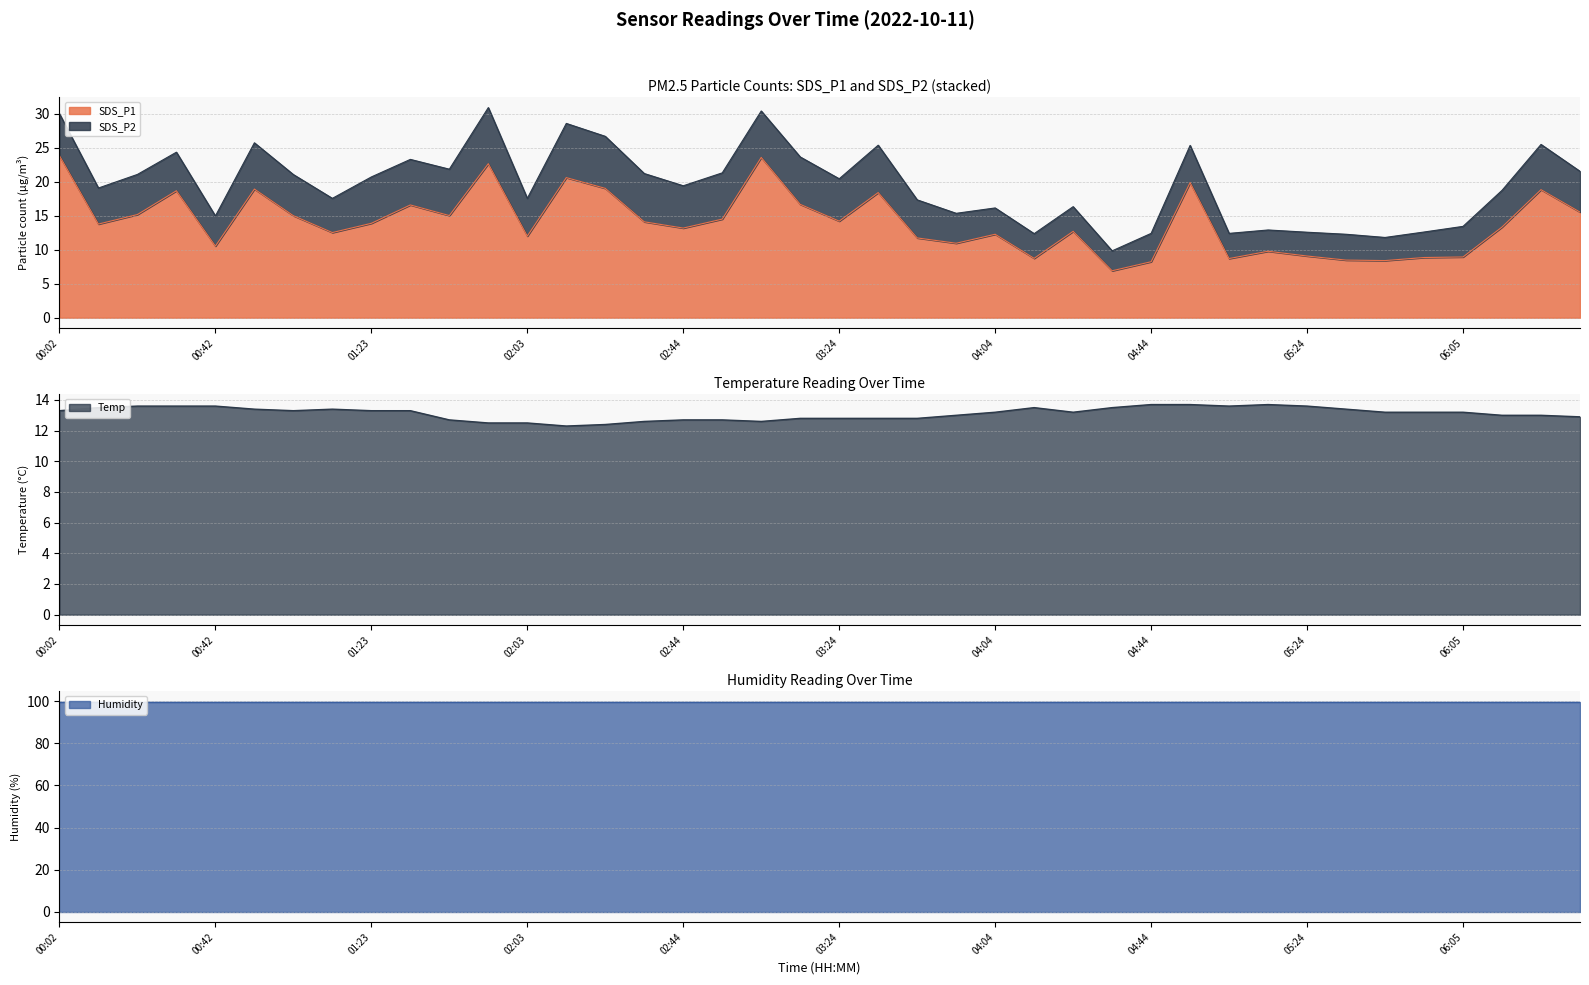

What is the average value of the SDS_P1 series?

14.1